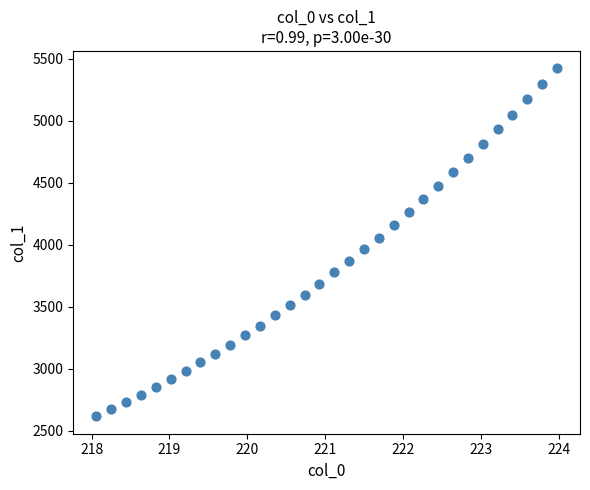

What is the range of Y values (max minus min)?

2806.2